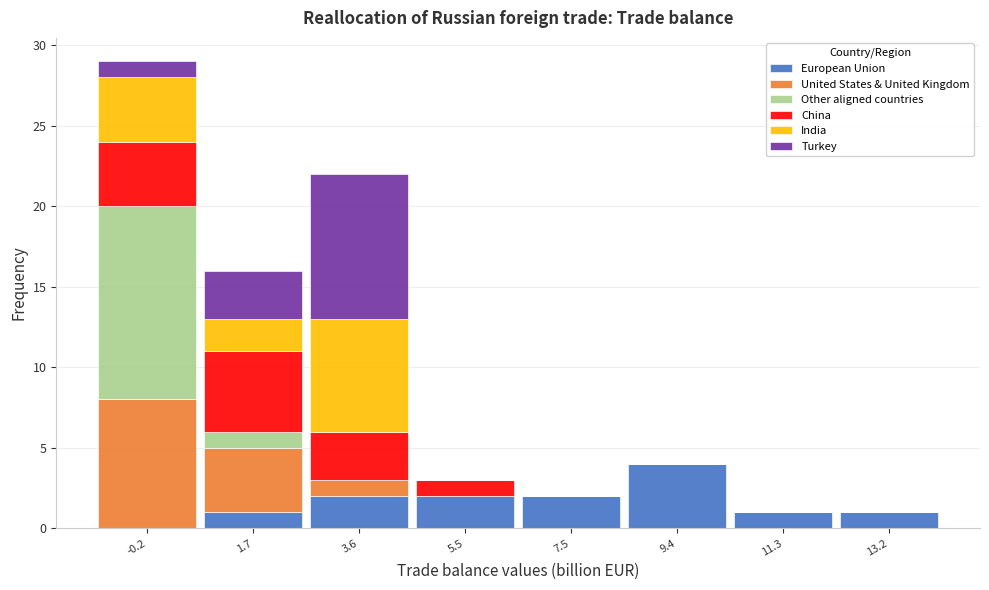

What is the highest value of the European Union series?

4